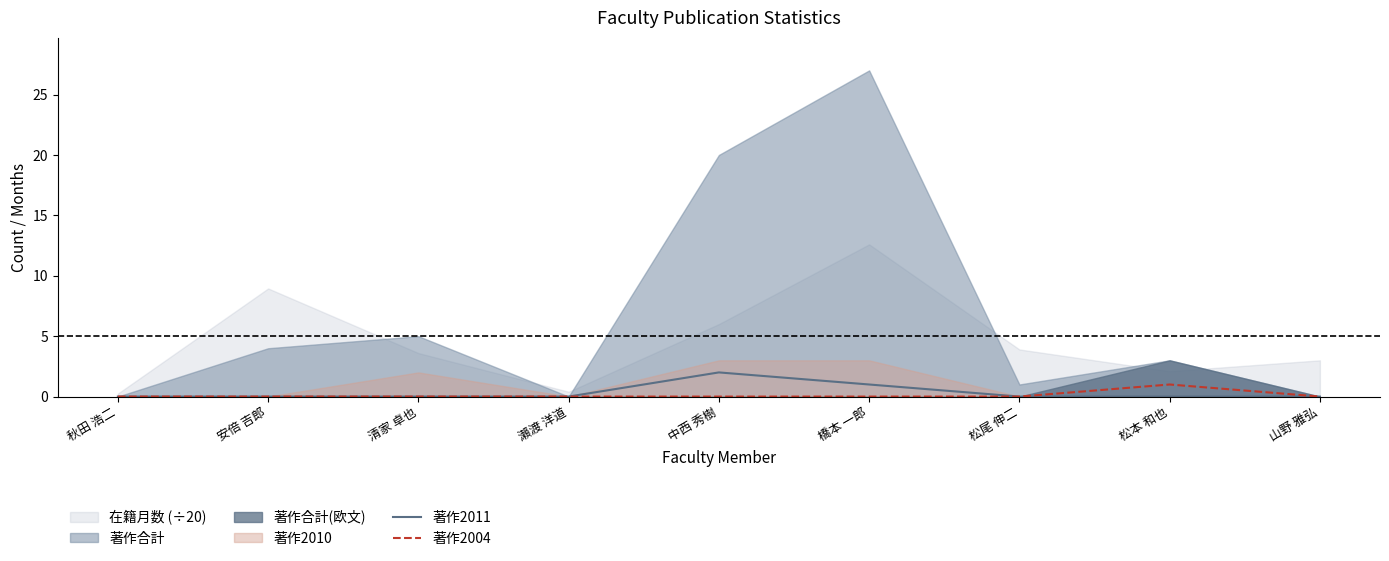

The 著作2004 series shows 0 at 松尾 伸二. True or false?

True